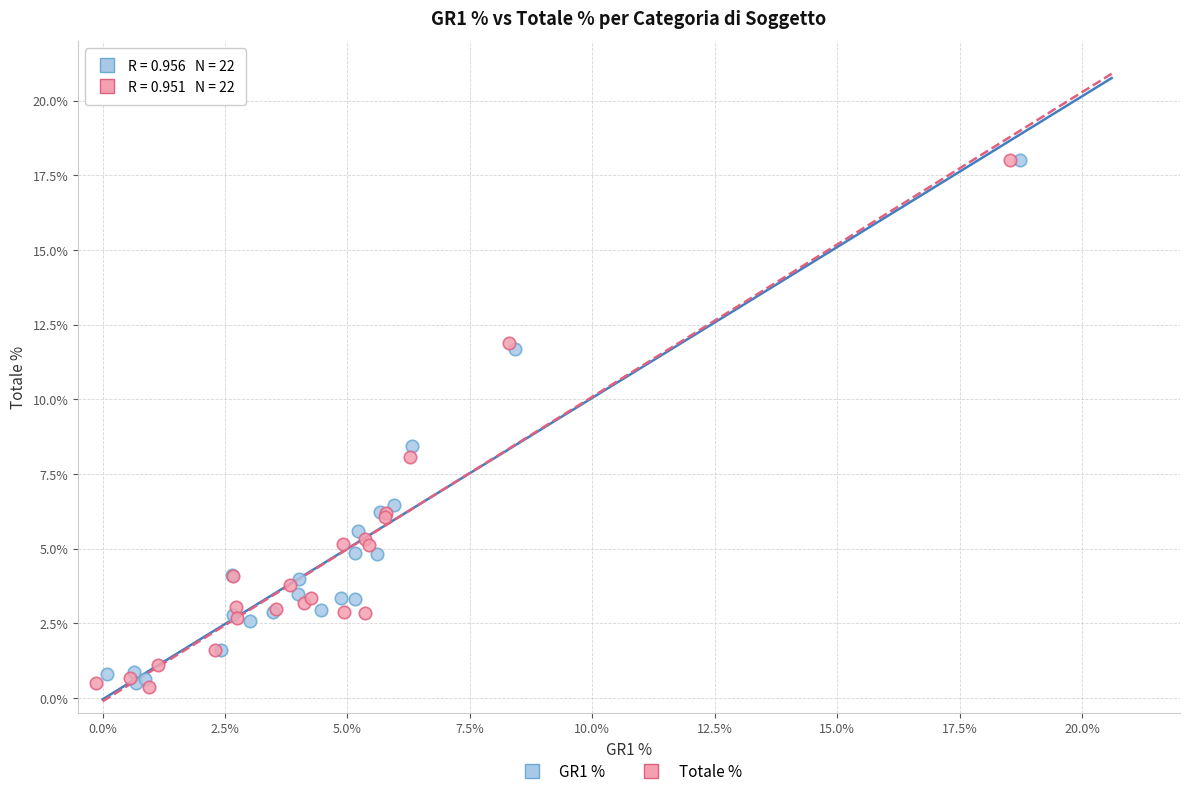

What are all the series names shown in the legend?

GR1 %, Totale %